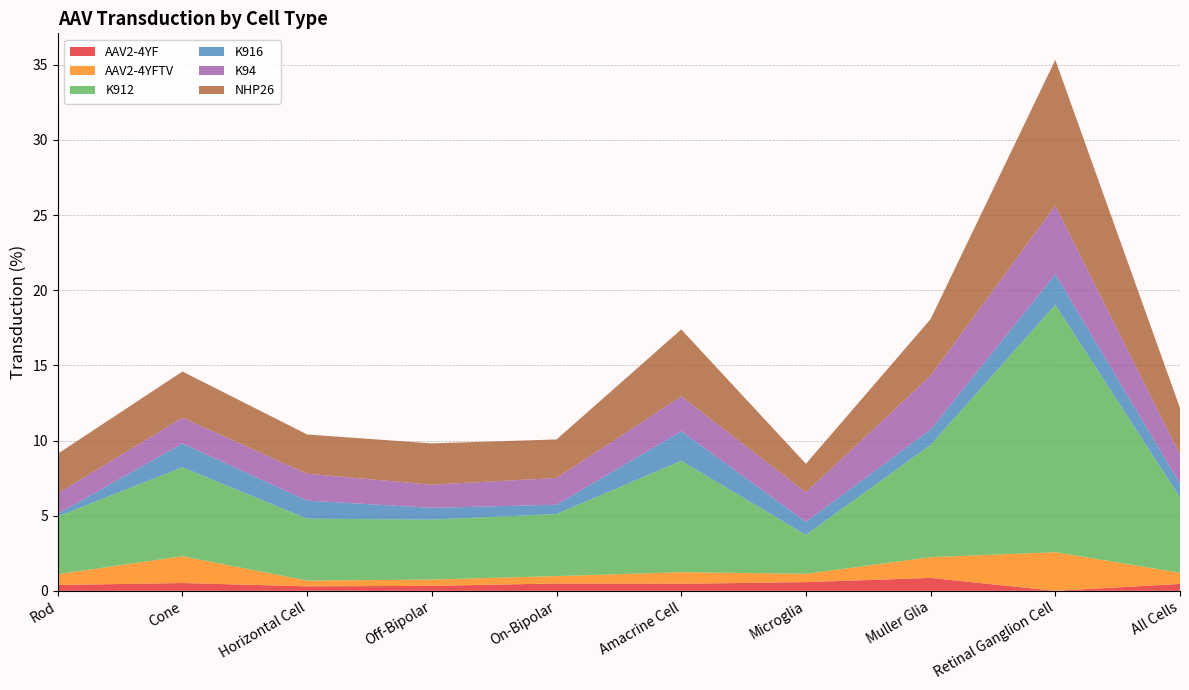

Reading left to right, list all the values displayed in this chart.

AAV2-4YF: 0.4	0.5	0.3	0.3	0.5	0.5	0.6	0.9	0.0	0.5
AAV2-4YFTV: 0.7	1.8	0.4	0.4	0.5	0.8	0.6	1.4	2.6	0.7
K912: 3.8	5.9	4.1	4.0	4.1	7.4	2.6	7.5	16.5	5.0
K916: 0.2	1.6	1.2	0.8	0.6	2.0	0.9	1.0	2.0	0.9
K94: 1.4	1.7	1.8	1.5	1.8	2.3	2.0	3.6	4.6	1.9
NHP26: 2.6	3.1	2.6	2.8	2.6	4.5	1.9	3.8	9.7	3.1